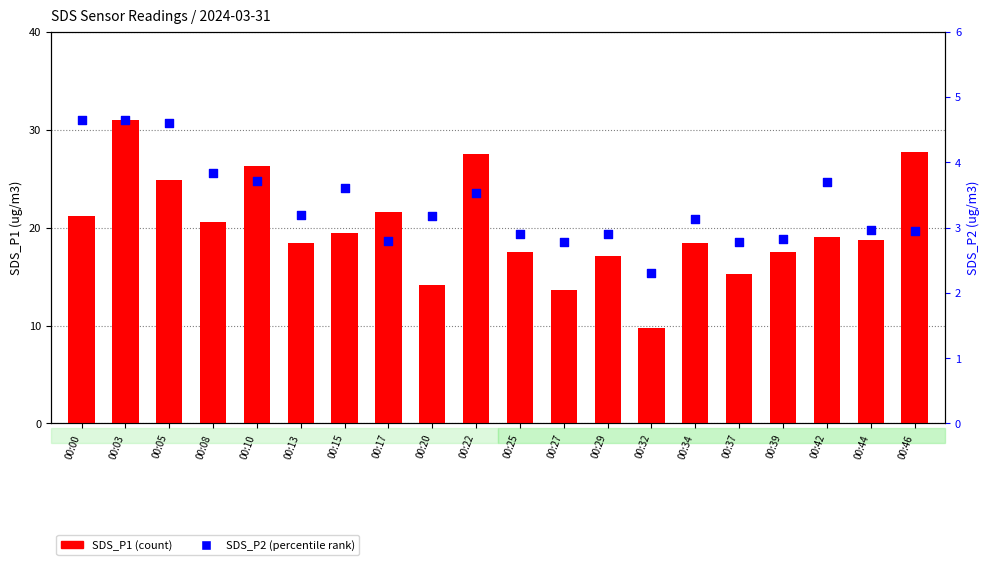

Which series contains the highest Y value?

SDS_P1